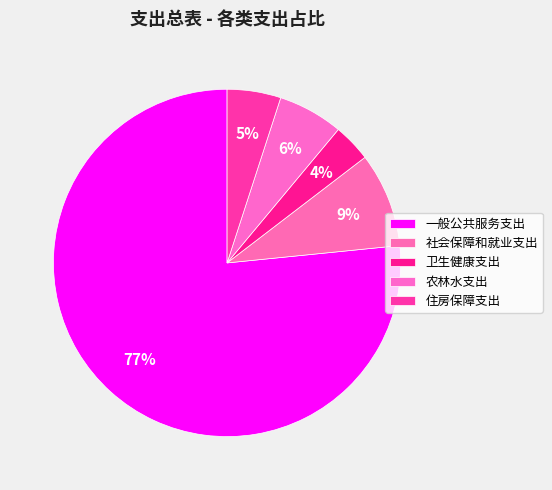

How many segments does this pie chart have?

5